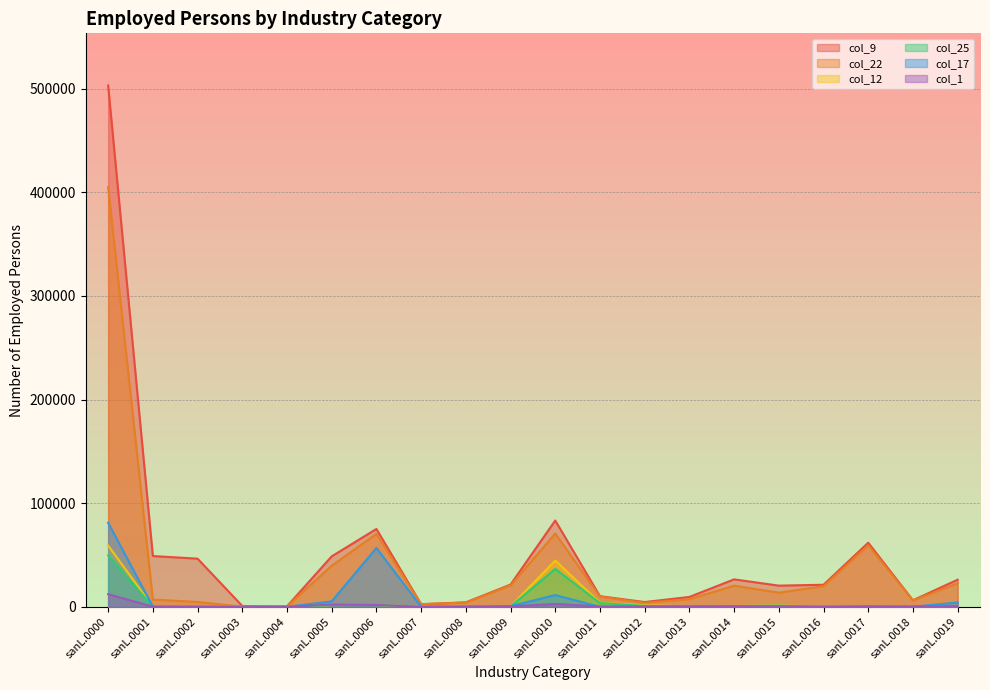

Is the value of col_9 at sanL.0000 greater than the value of col_22 at sanL.0011?

Yes